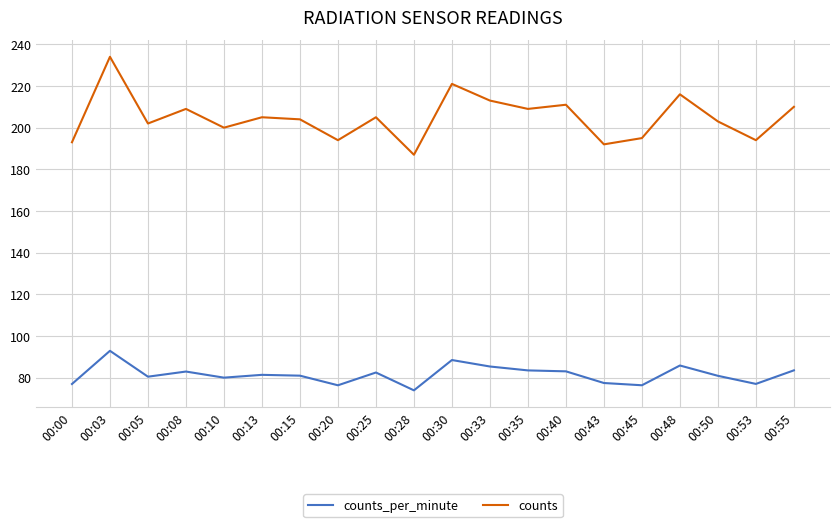

True or false: counts_per_minute has more than 0 points higher than both neighbors.

True